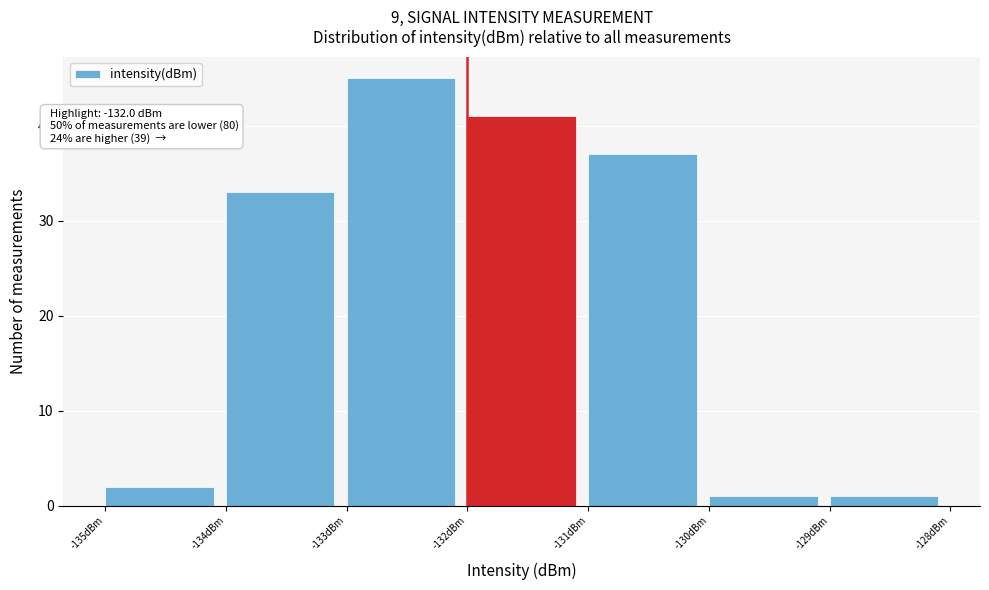

Which range on the x-axis has the tallest bar?

-133 to -132